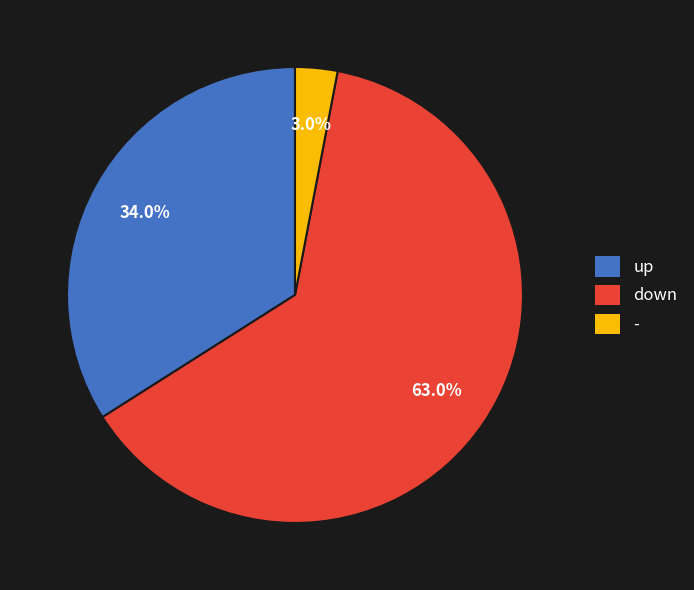

How much of the chart is everything except up?

66.0%